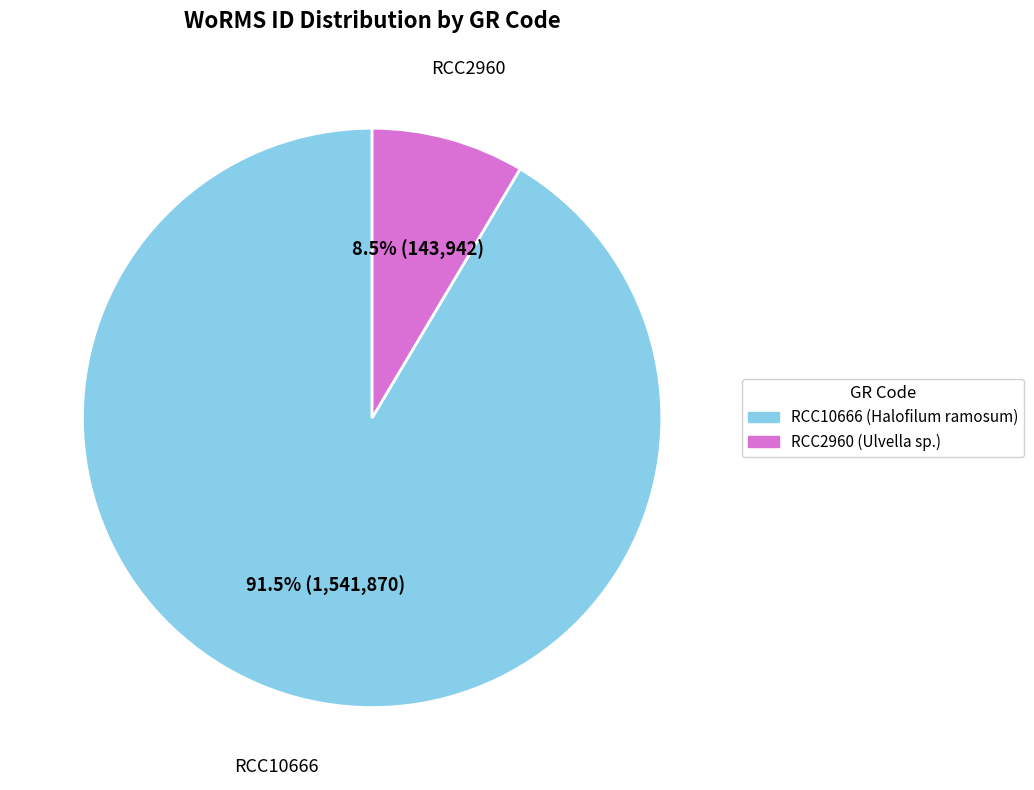

To the nearest percent, what is the difference between the RCC2960 and RCC10666 slice percentages?

83%